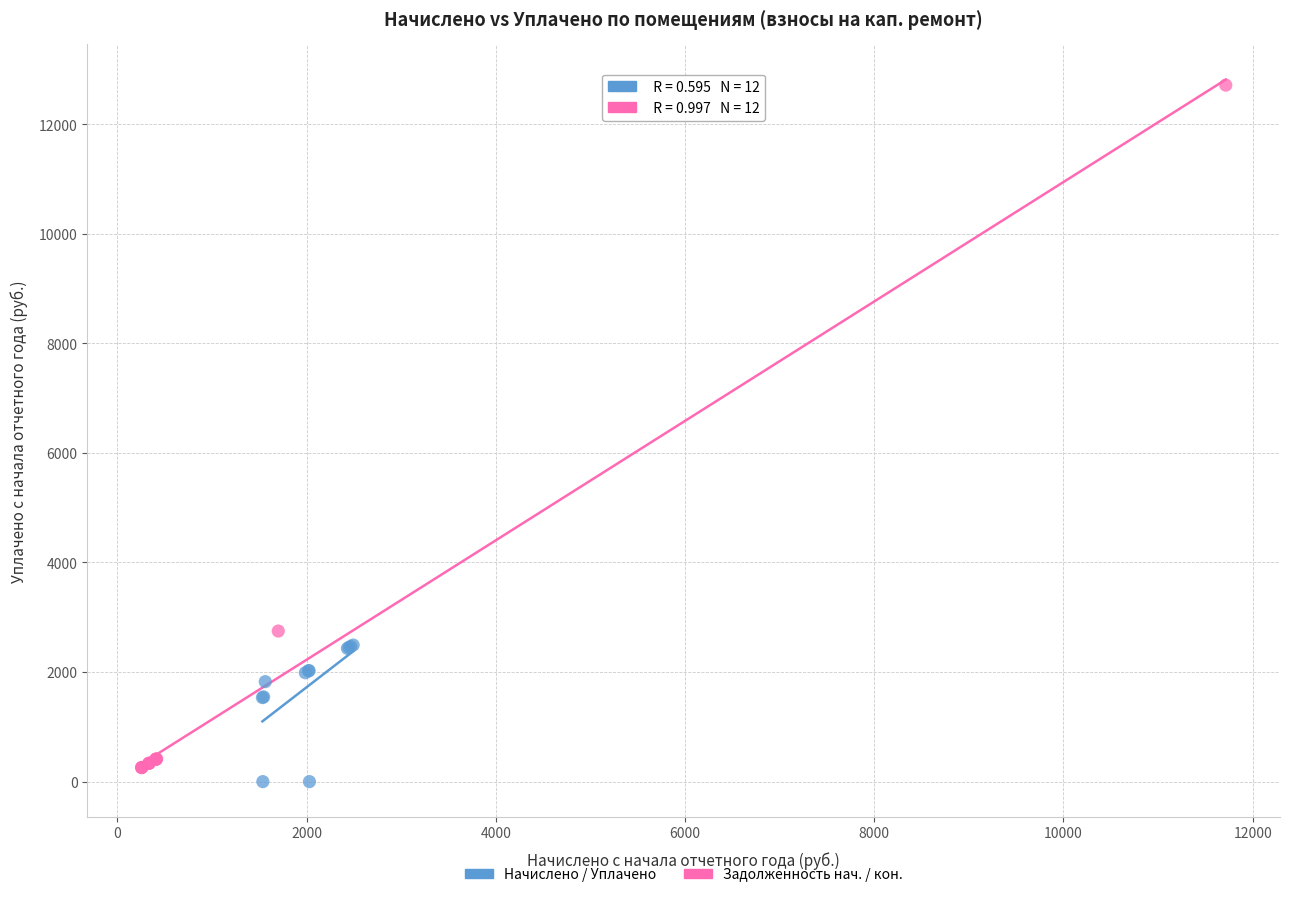

Which series reaches the maximum Y coordinate?

Задолженность нач. / кон.